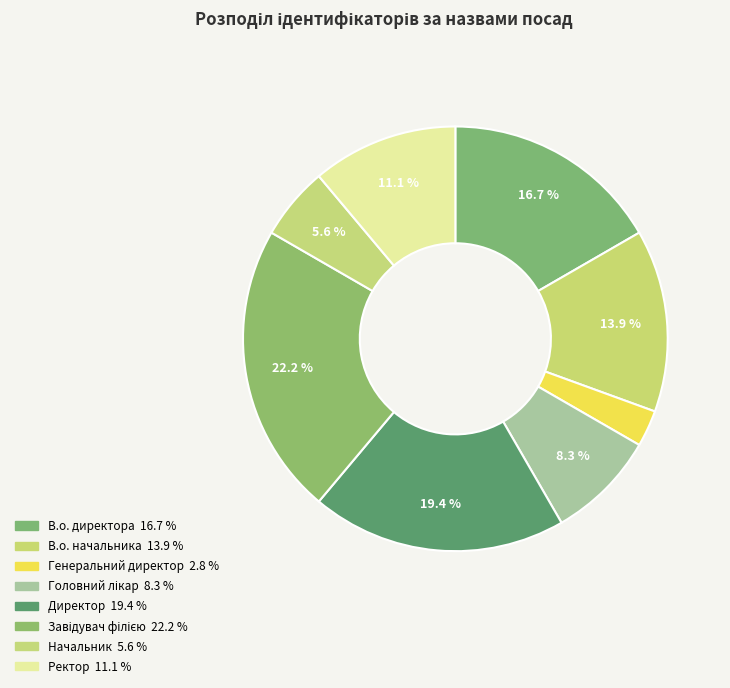

How many slices are in this pie chart?

8